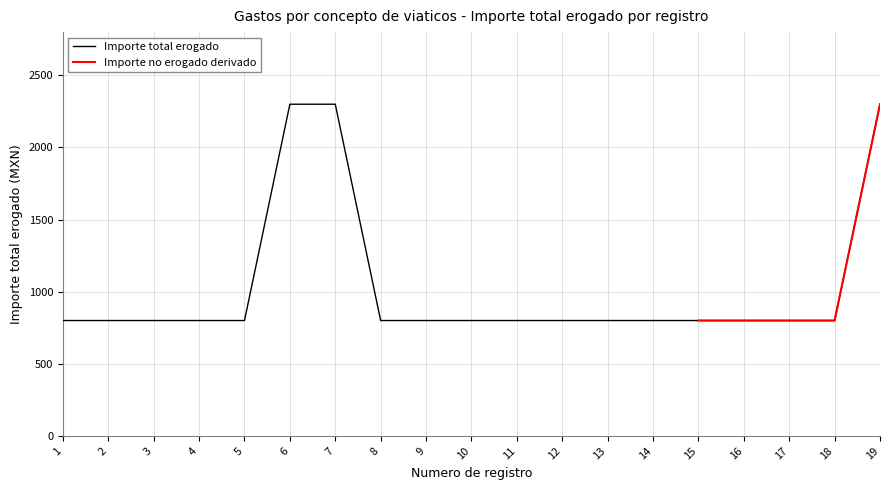

True or false: the data shows 3818 at 7.

False